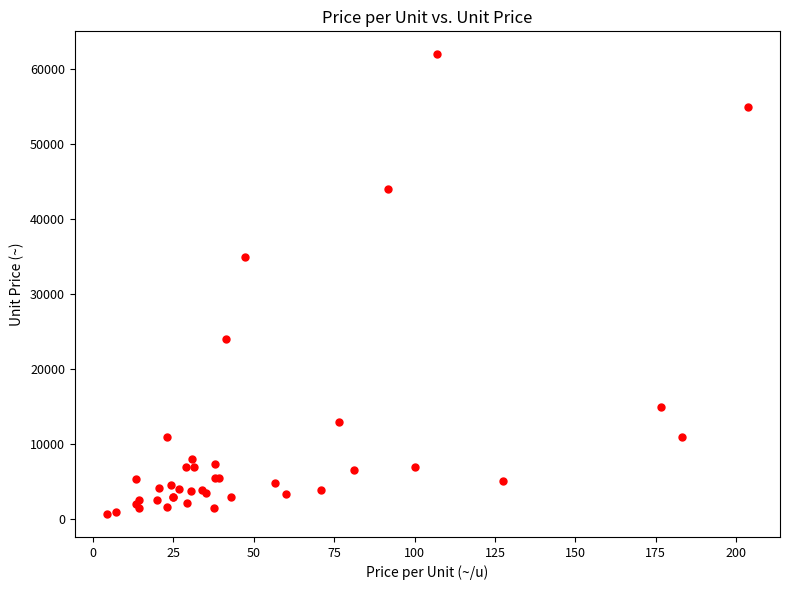

What Y value in the scatter plot is closest to 31335?

35000